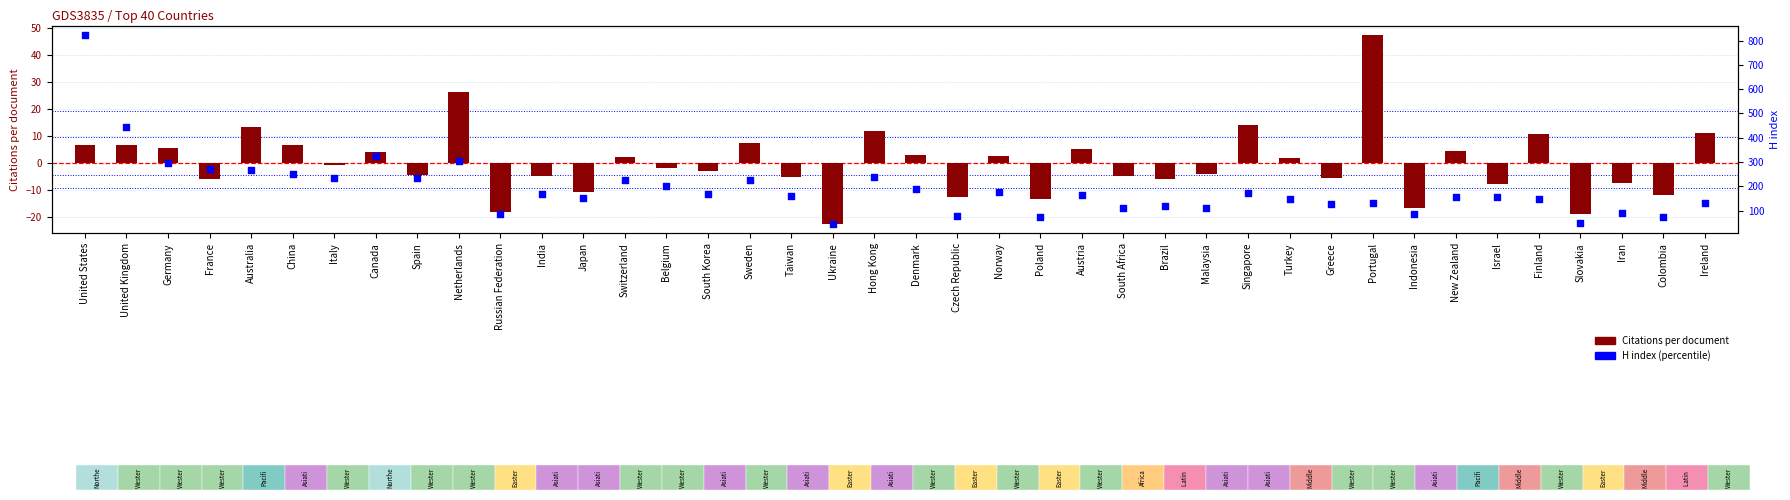

What are all the series names shown in the legend?

Citations per document, H index